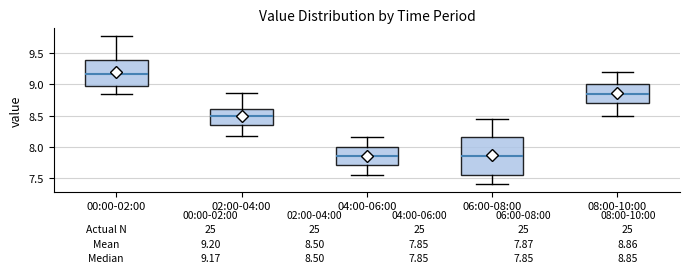

Which box is the tallest, from its lower edge to its upper edge?

06:00-08:00